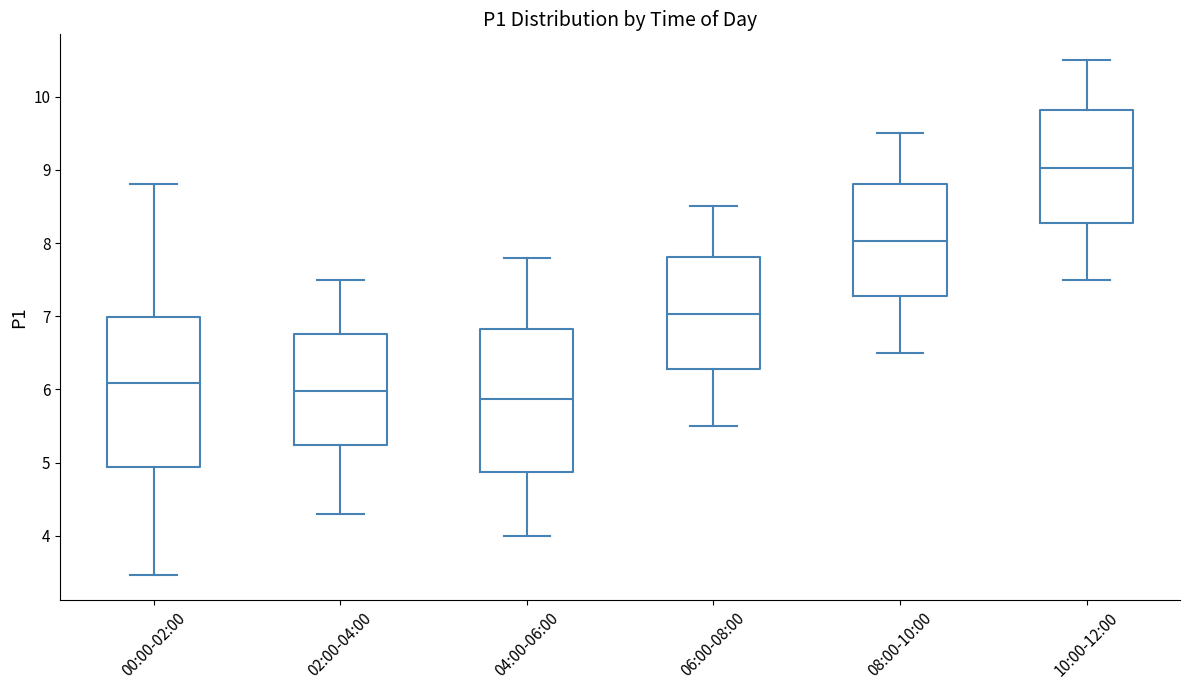

Reading left to right, read every box against the y-axis: the position of its median line, the range the box covers, and the ends of its whiskers. The values are not printed on the chart, so give them approximately, as read against the axis.

00:00-02:00: median 6.1, box 4.9 to 7.0, whiskers 3.5 to 8.8
02:00-04:00: median 6.0, box 5.2 to 6.8, whiskers 4.3 to 7.5
04:00-06:00: median 5.9, box 4.9 to 6.8, whiskers 4.0 to 7.8
06:00-08:00: median 7.0, box 6.3 to 7.8, whiskers 5.5 to 8.5
08:00-10:00: median 8.0, box 7.3 to 8.8, whiskers 6.5 to 9.5
10:00-12:00: median 9.0, box 8.3 to 9.8, whiskers 7.5 to 10.5